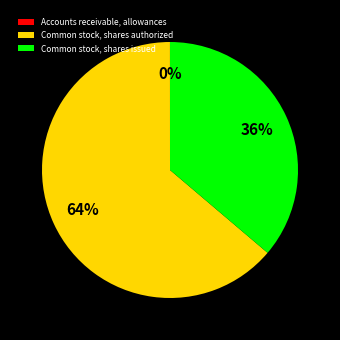

Does any single category account for the majority?

Yes